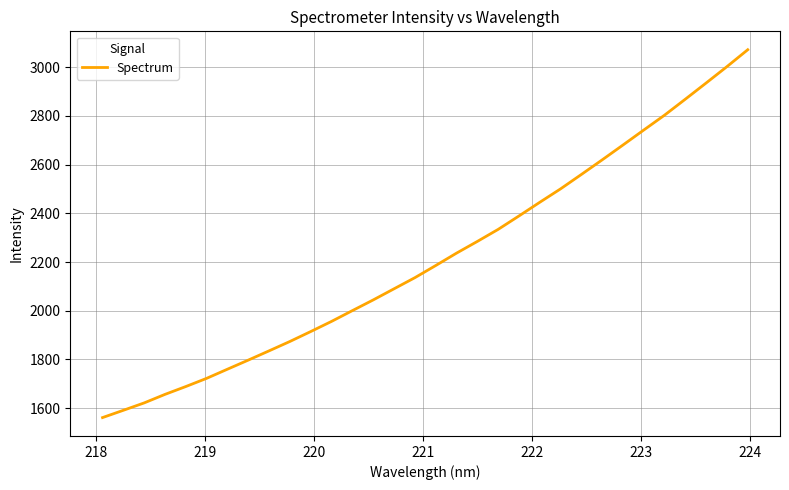

Reading right to left, what are all the values shown in this chart?

3072.1	3002.8	2935.5	2869.1	2803.5	2742.3	2680.7	2619.8	2559.8	2500.6	2445.5	2389.3	2334.2	2284.7	2236.6	2185.7	2135.9	2090.2	2044.5	2000.6	1956.4	1914.7	1873.9	1835.4	1797.3	1759.9	1722.3	1688.6	1656.4	1621.3	1591.0	1561.0